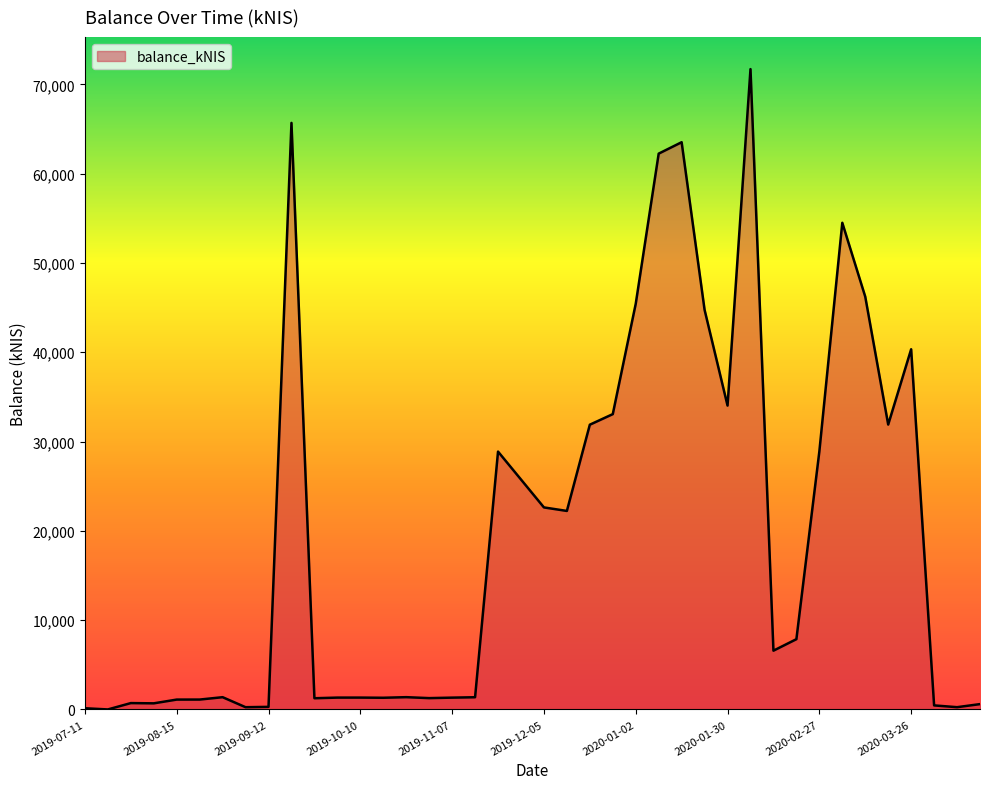

What is the maximum value shown in the chart?

71706.5